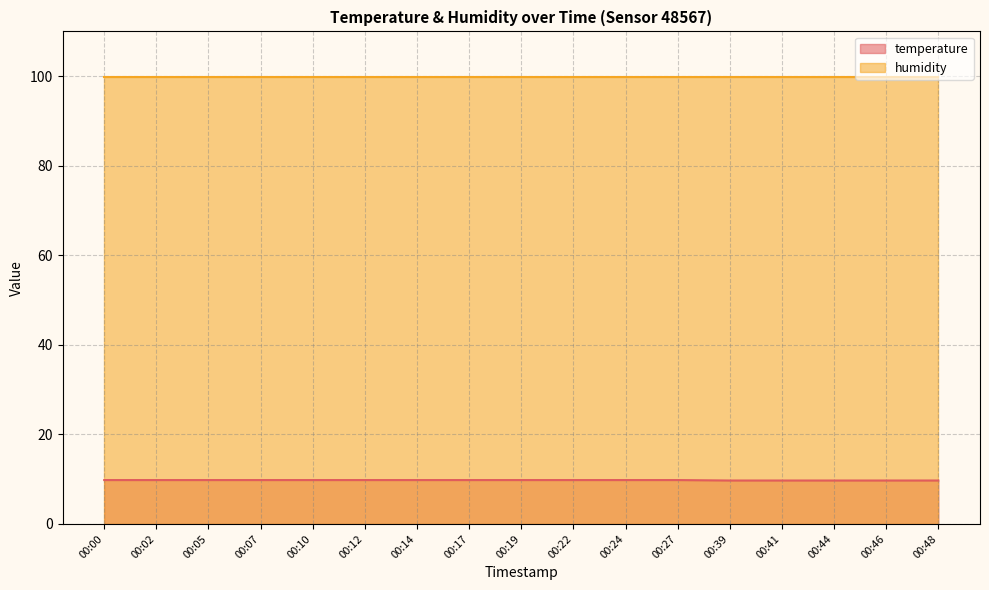

Rank the categories by value from lowest to highest.

00:39, 00:41, 00:44, 00:46, 00:48, 00:00, 00:02, 00:05, 00:07, 00:10, 00:12, 00:14, 00:17, 00:19, 00:22, 00:24, 00:27